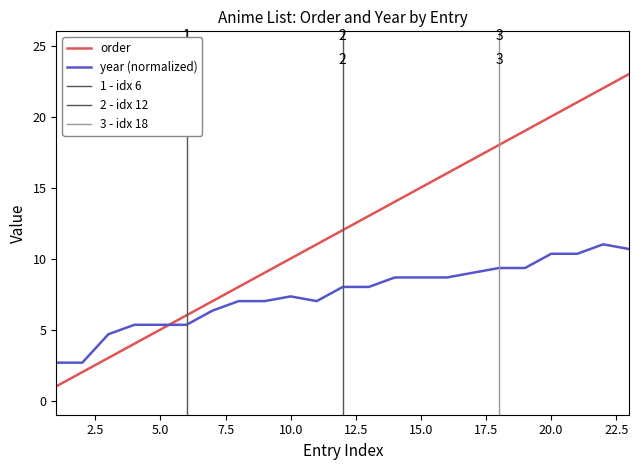

What is the average value of the year (normalized) series?

7.5